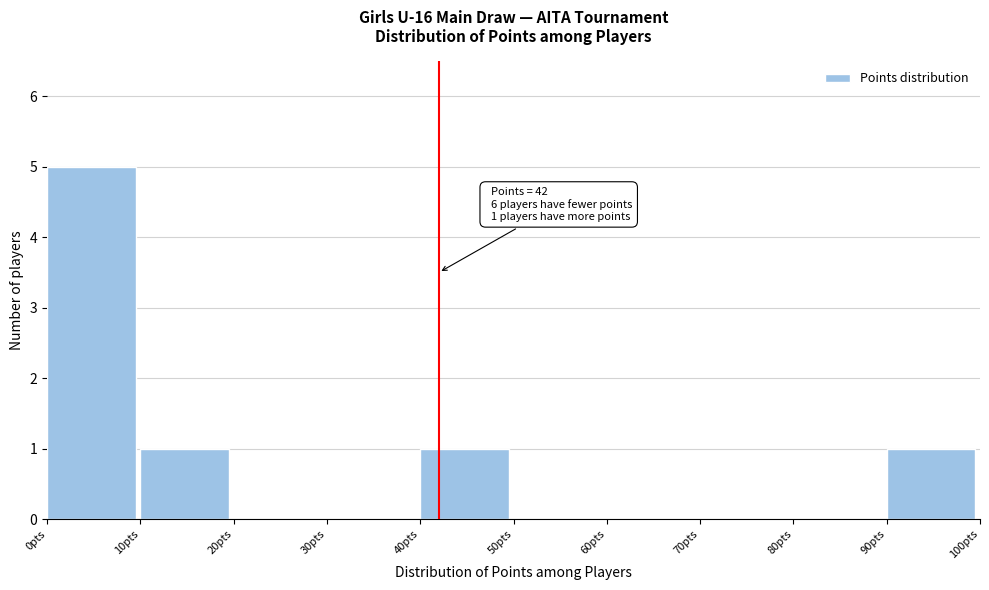

Over which range of the x-axis is the bar tallest?

0 to 10